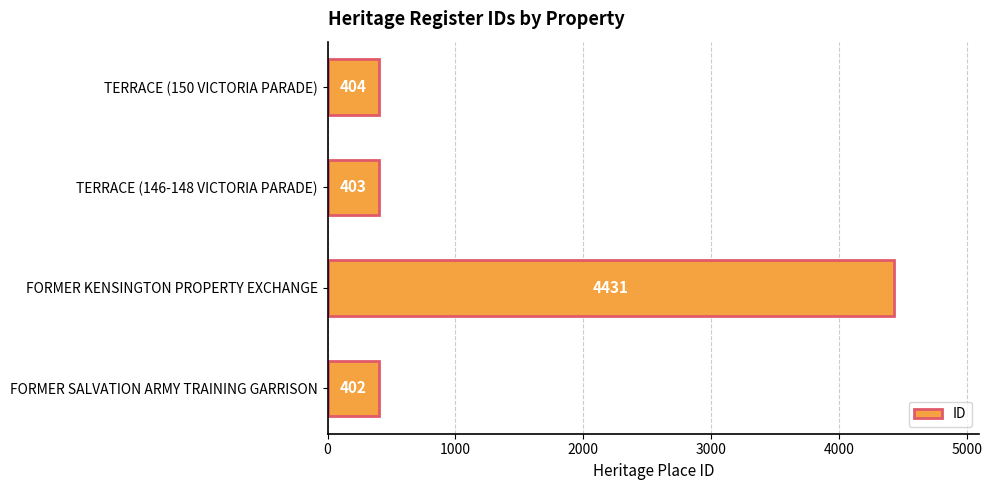

What is the sum of all values?

5640